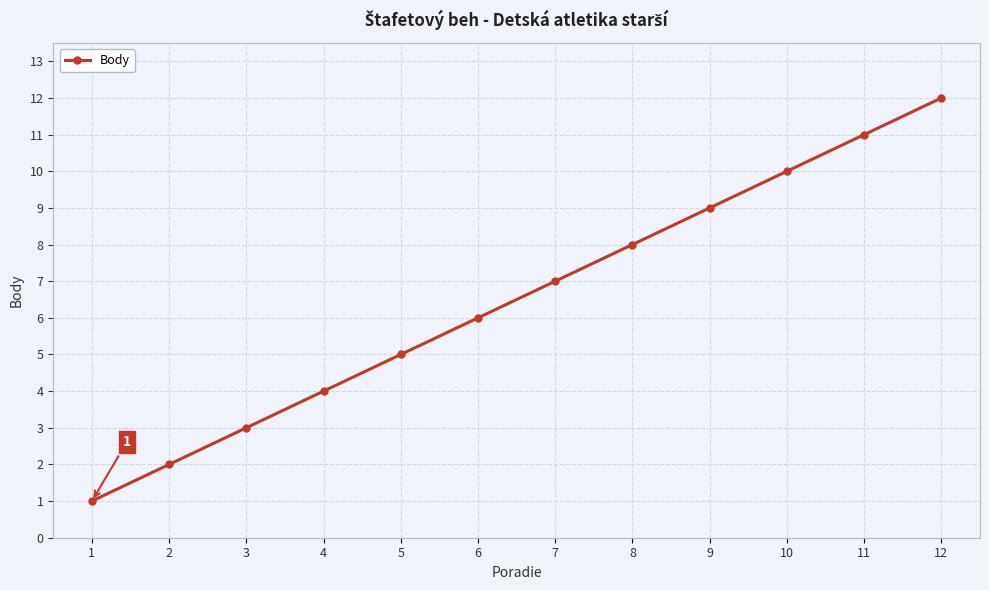

What is the greatest value displayed?

12